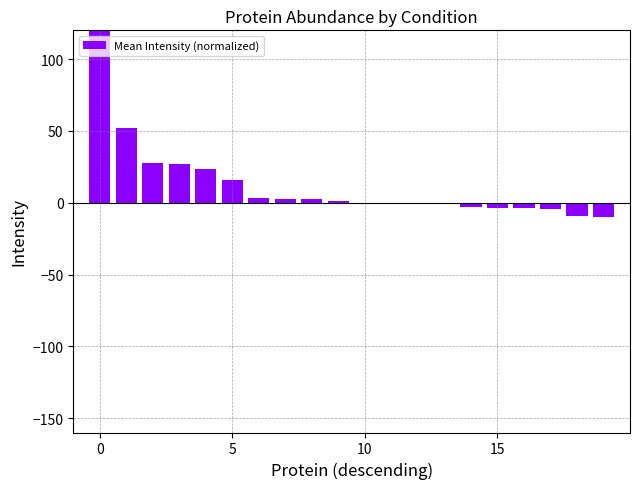

What is the sum of all values?

267.3